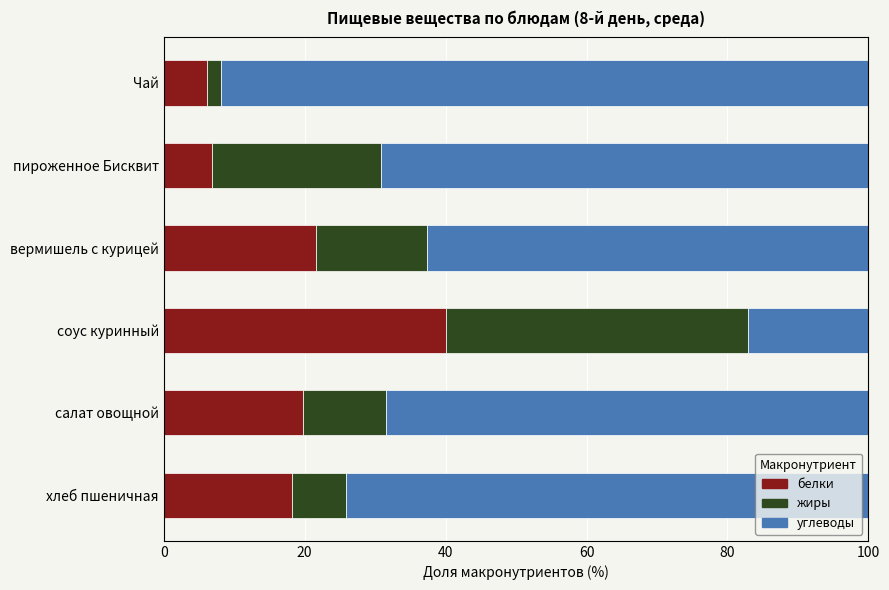

What is the highest value of the белки series?

40.1